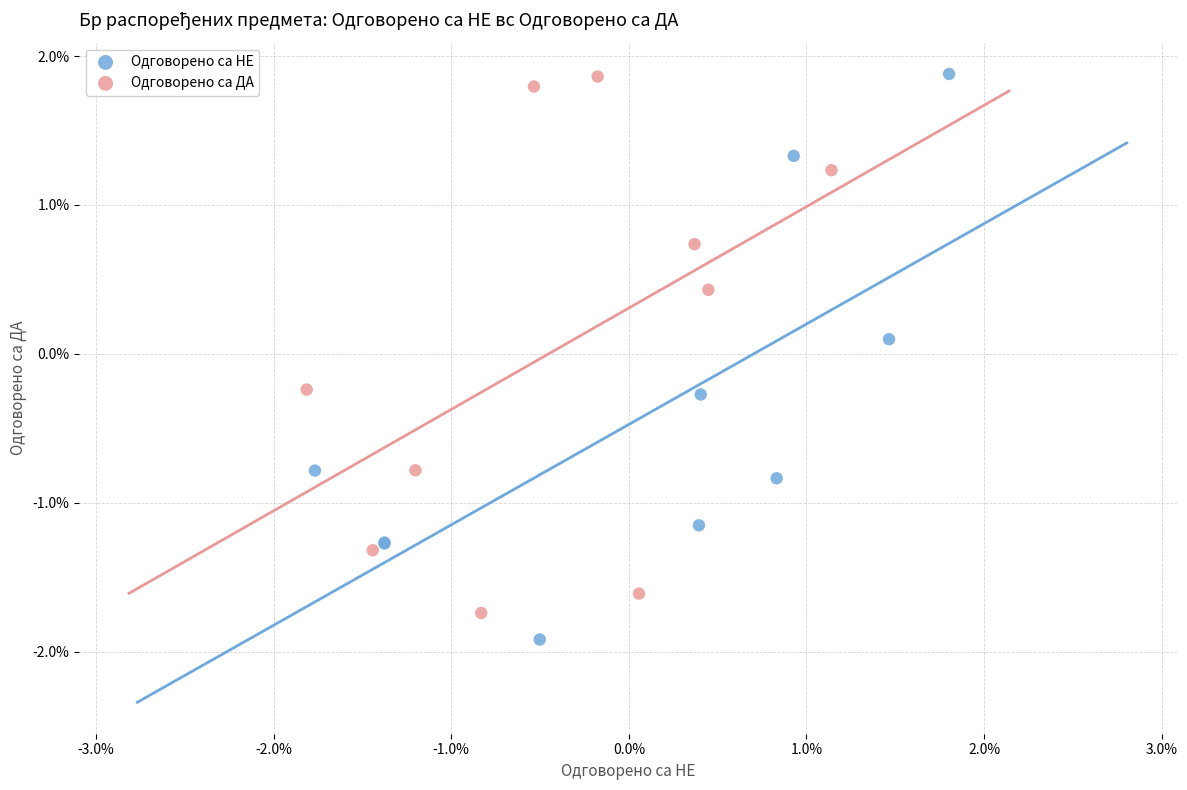

Which series has the largest Y range (max minus min)?

Одговорено са НЕ